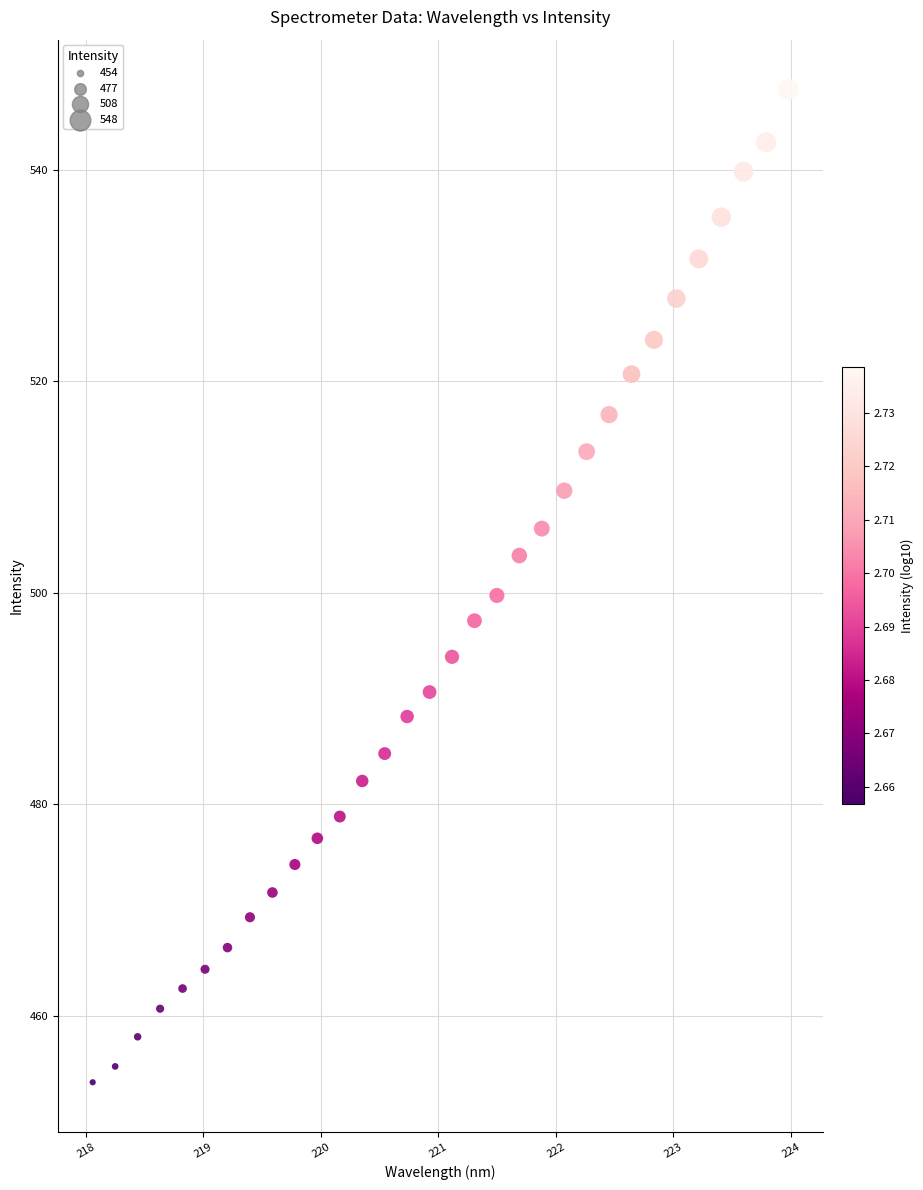

What is the range of Y values (max minus min)?

94.0